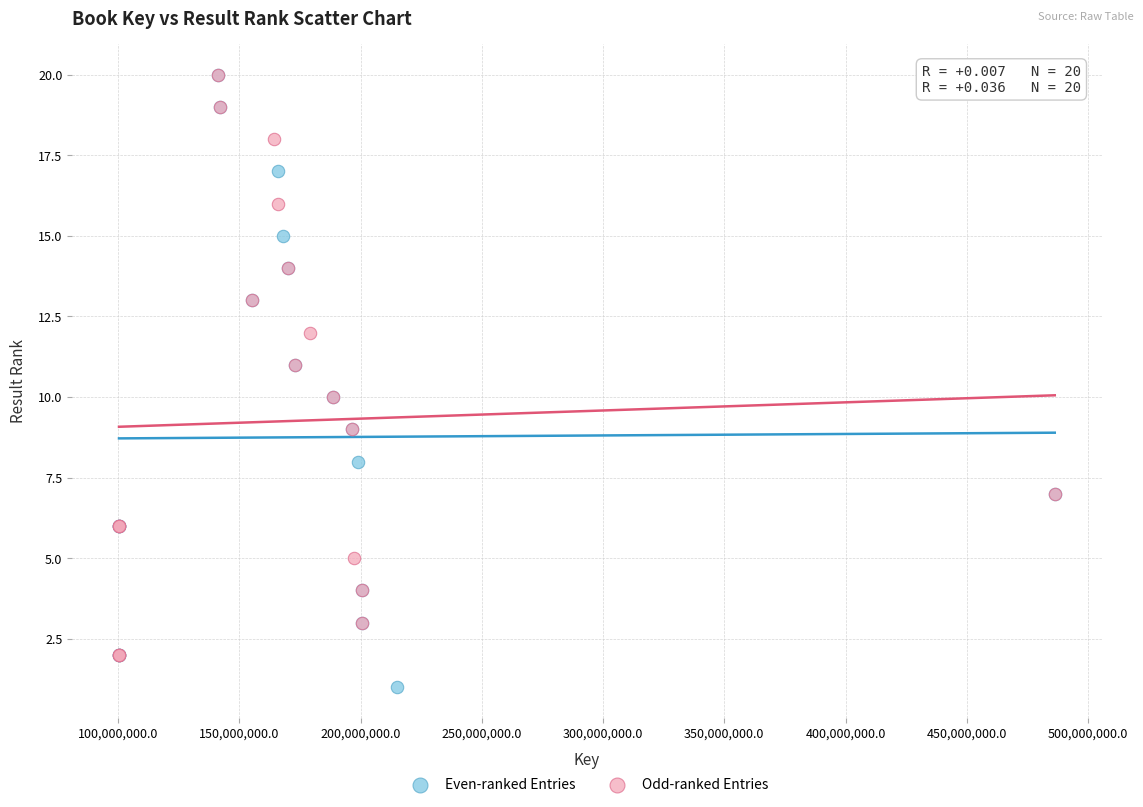

Which series reaches the minimum Y coordinate?

Even-ranked Entries